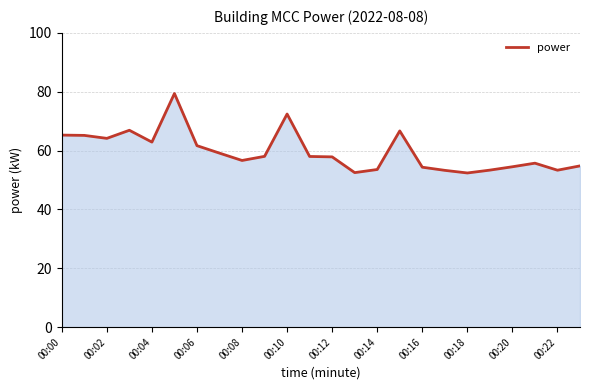

What is the difference between the maximum and minimum values?

27.0